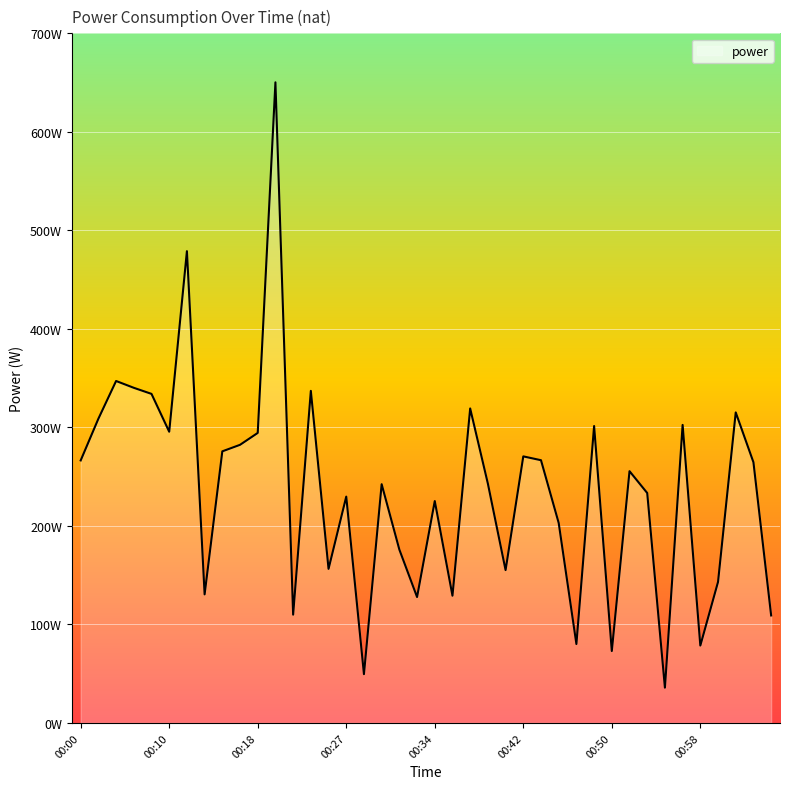

Reading right to left, extract all data points from this chart.

109.1	264.6	315.2	143.1	78.5	302.5	35.8	233.4	255.6	73.0	301.4	80.1	203.0	266.7	270.6	155.1	242.9	319.2	129.2	225.2	127.8	176.0	242.3	49.5	229.8	156.4	337.1	109.9	650.3	294.4	282.3	275.7	130.5	478.9	295.6	334.0	340.2	347.1	308.8	266.5